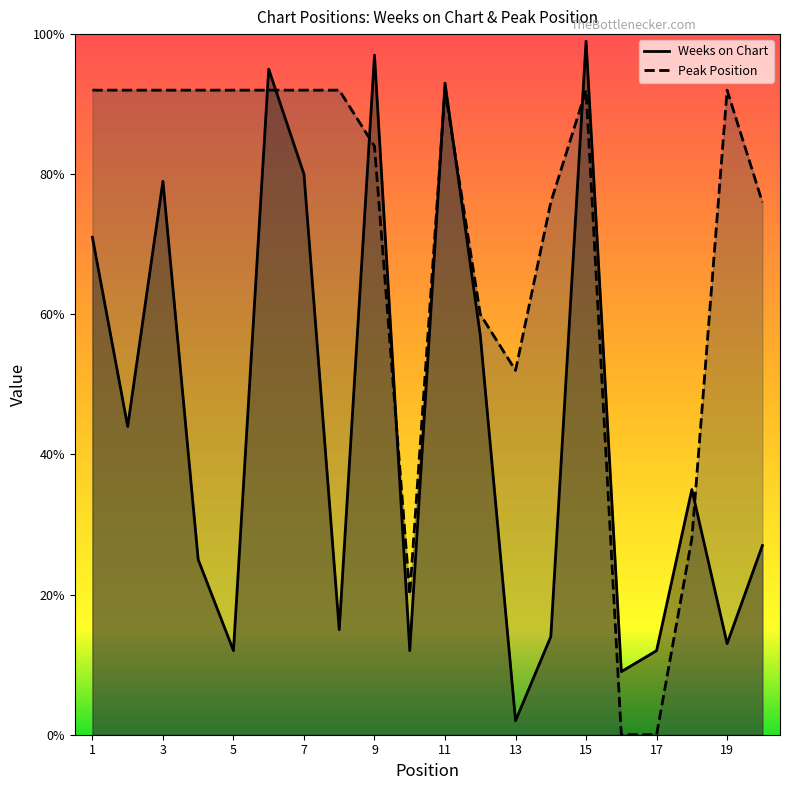

In Peak Position, how many points are higher than both neighbors (excluding endpoints)?

3